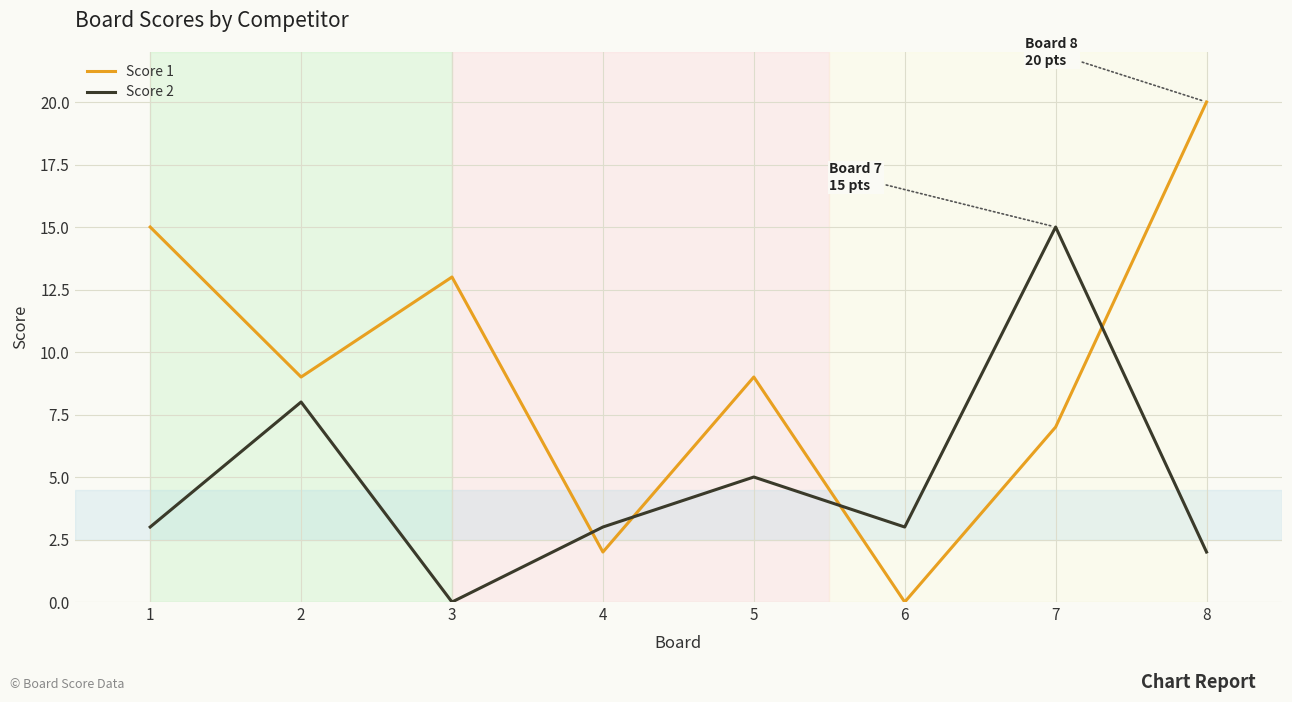

Which category has the highest value across all series?

8